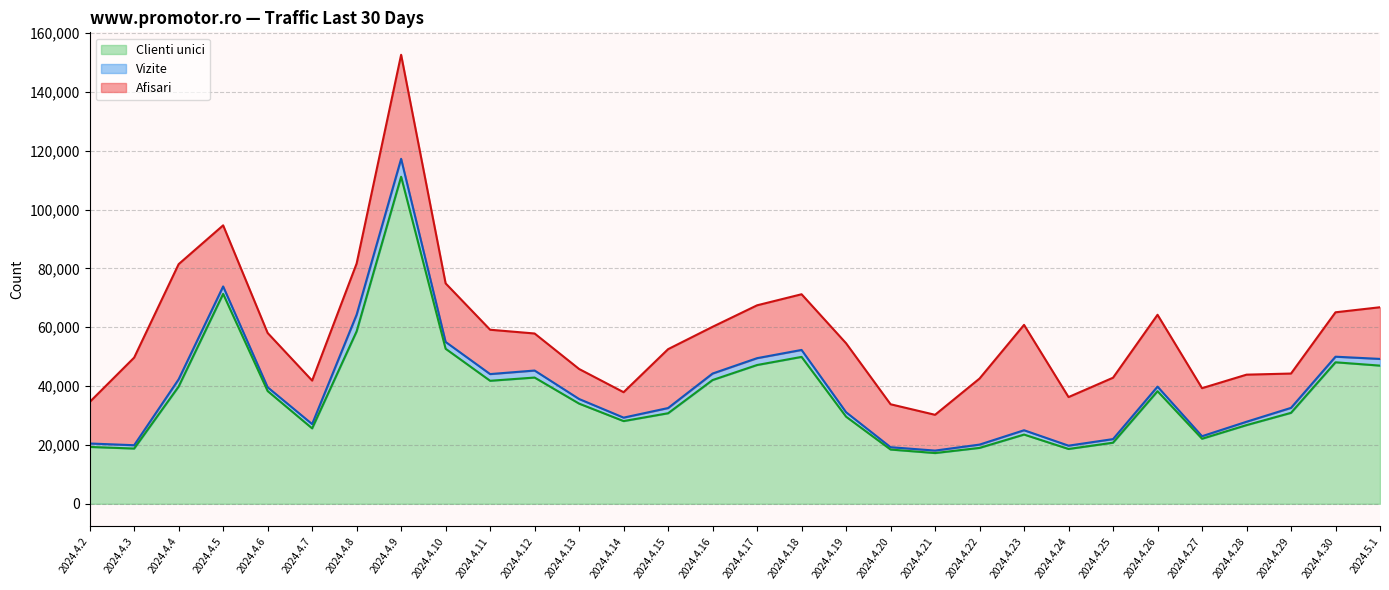

At which label does Clienti unici line reach its peak?

2024.4.9